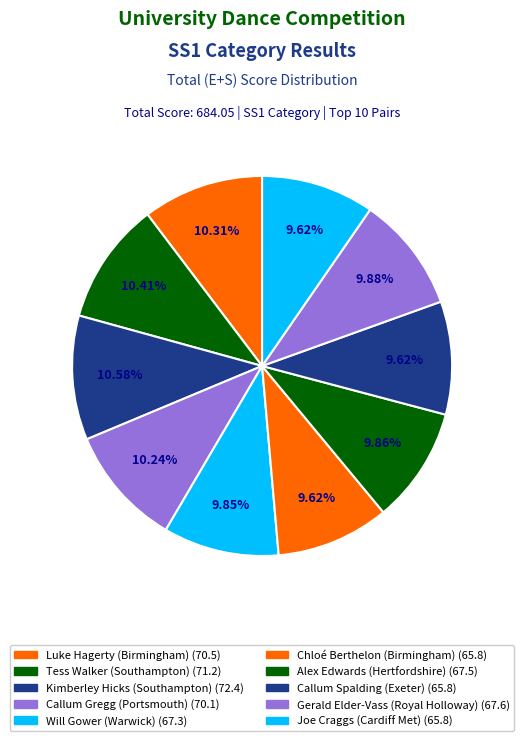

To the nearest percent, what is the average slice percentage?

10%